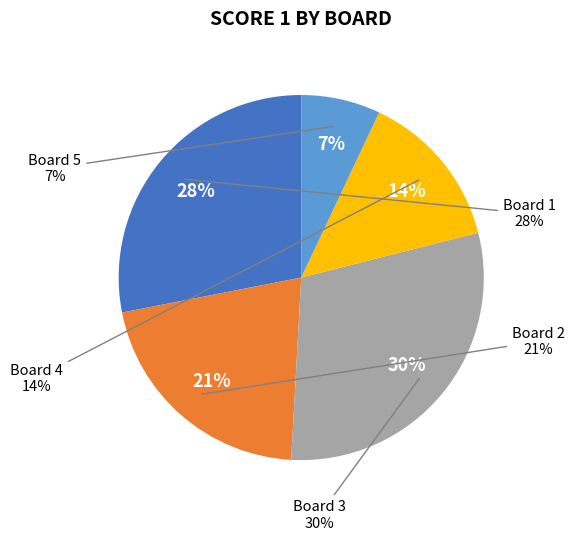

To the nearest percent, what percentage of the pie is Board 3?

30%